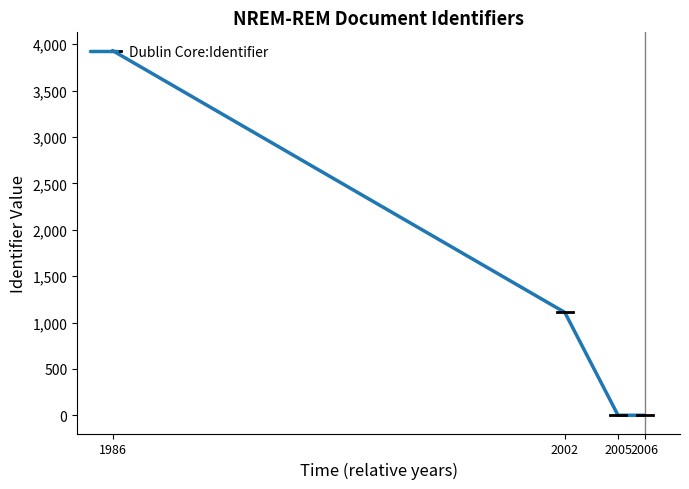

Where is the data nearest to the value 1966?

2002